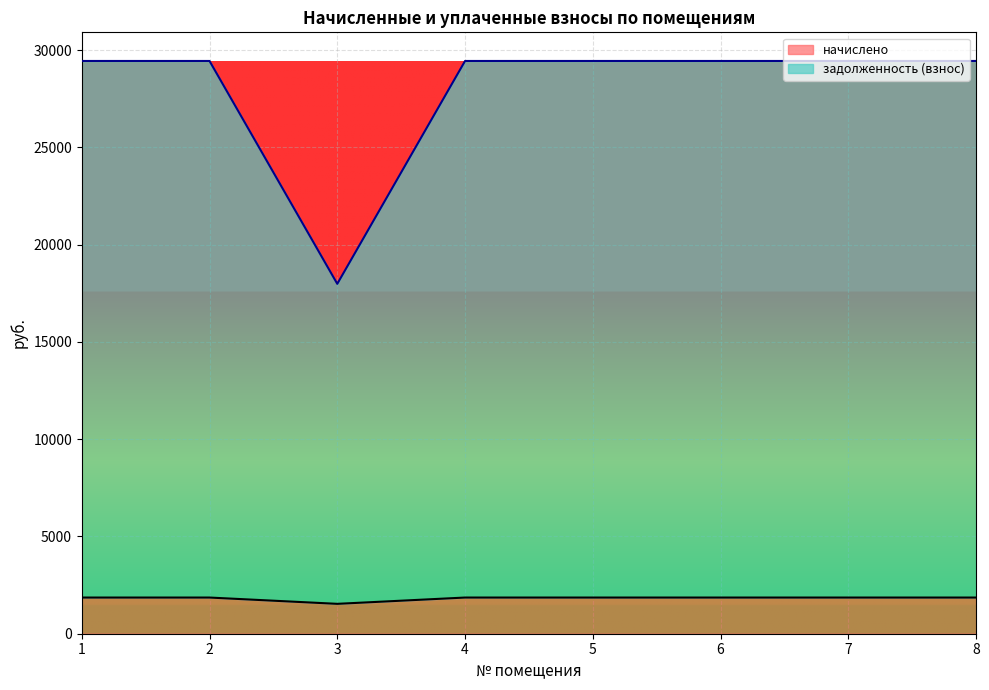

Rank the series by their average value, from lowest to highest.

начислено, задолженность (взнос)